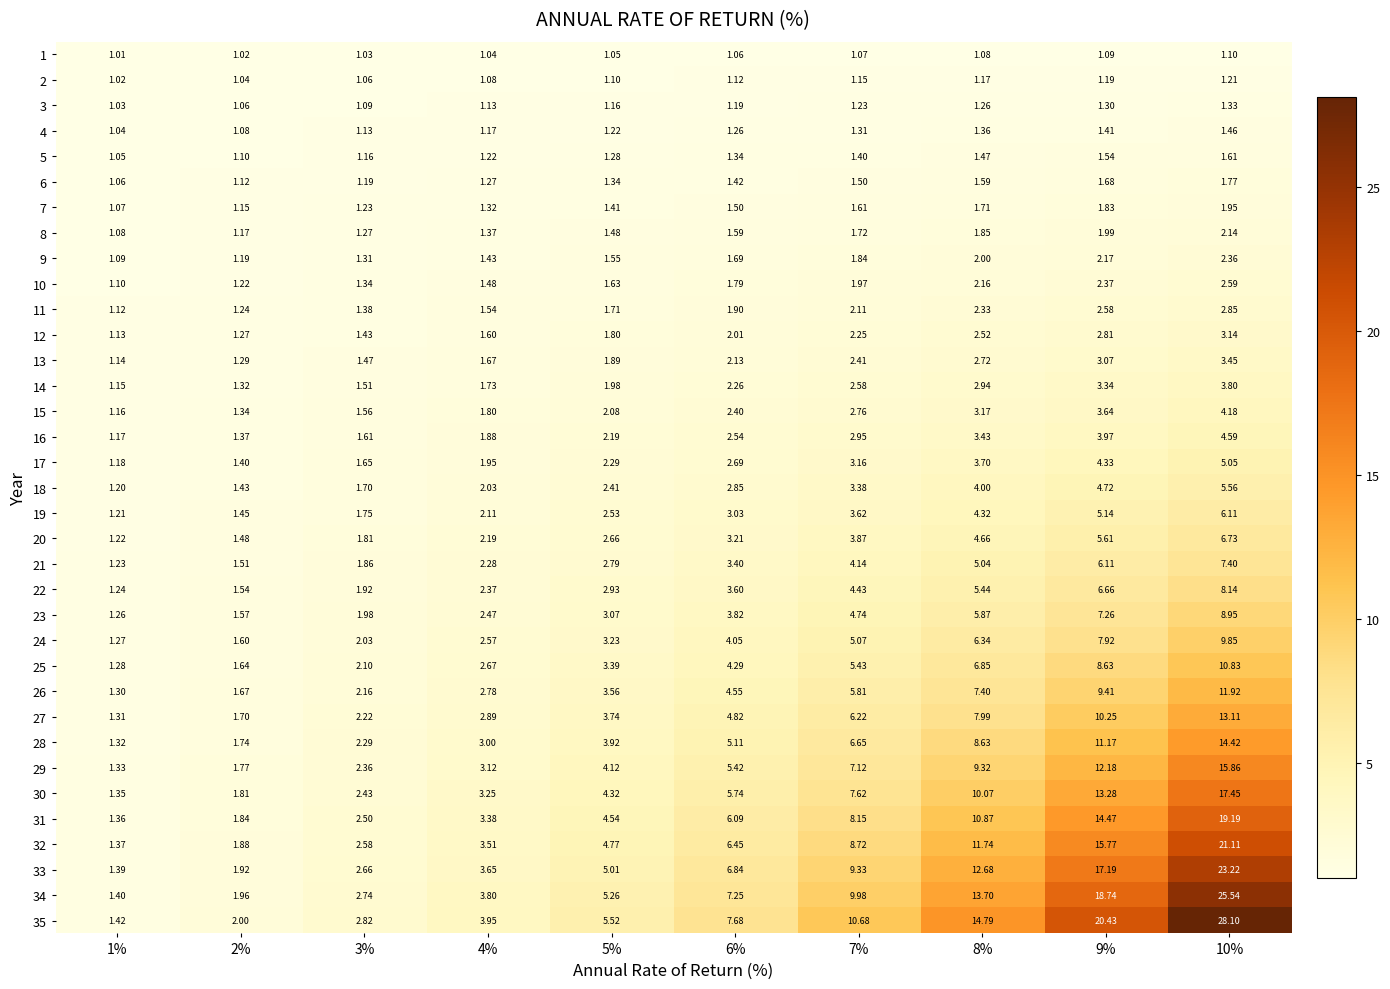

Is the value of 14 at 4% greater than the value of 1 at 10%?

Yes